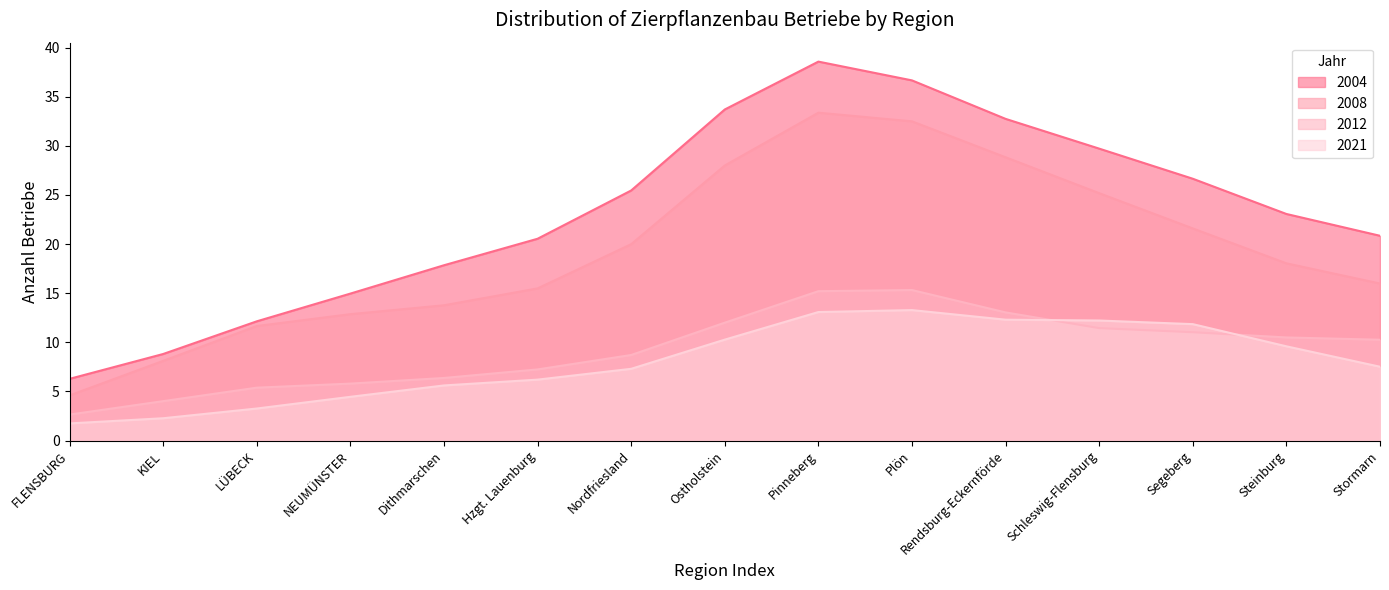

Which series changed the most between FLENSBURG and Hzgt. Lauenburg?

2004